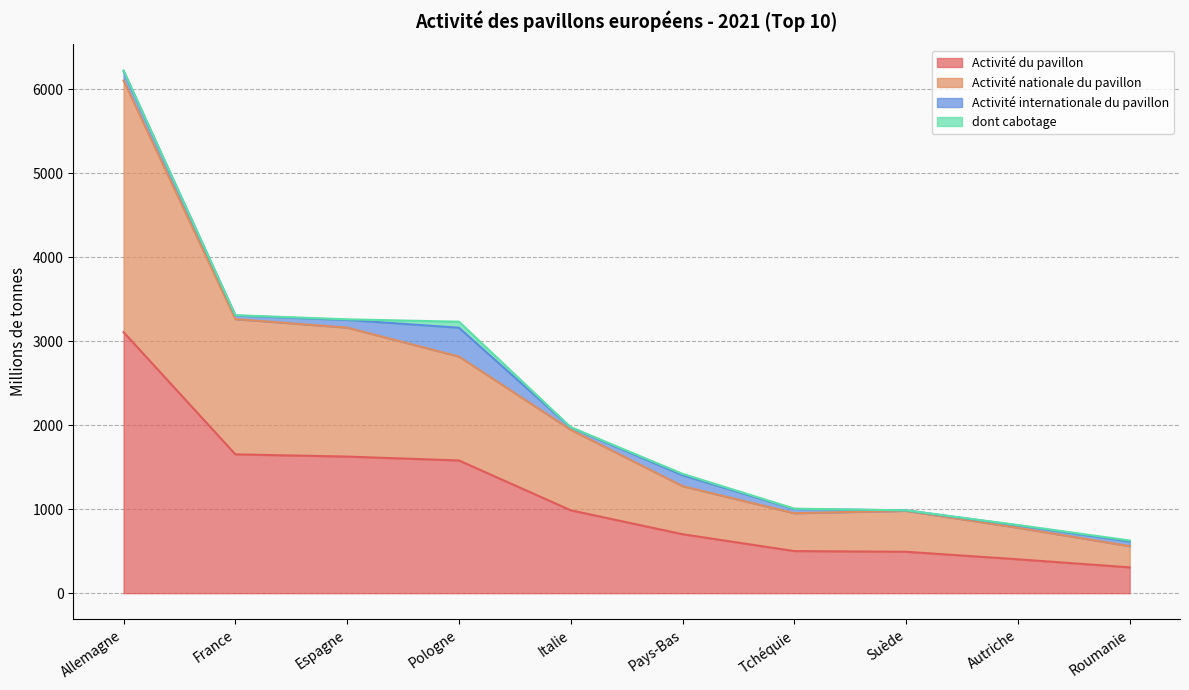

Is the value of Activité nationale du pavillon at Espagne greater than the value of Activité du pavillon at Suède?

Yes